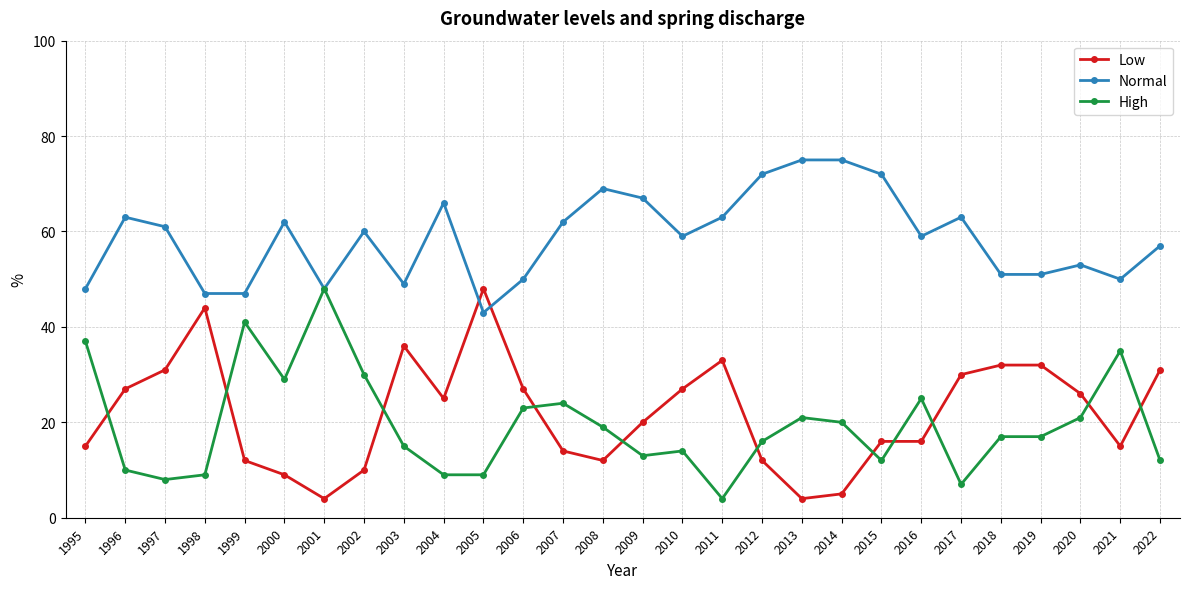

The Normal series shows 101 at 2009. True or false?

False